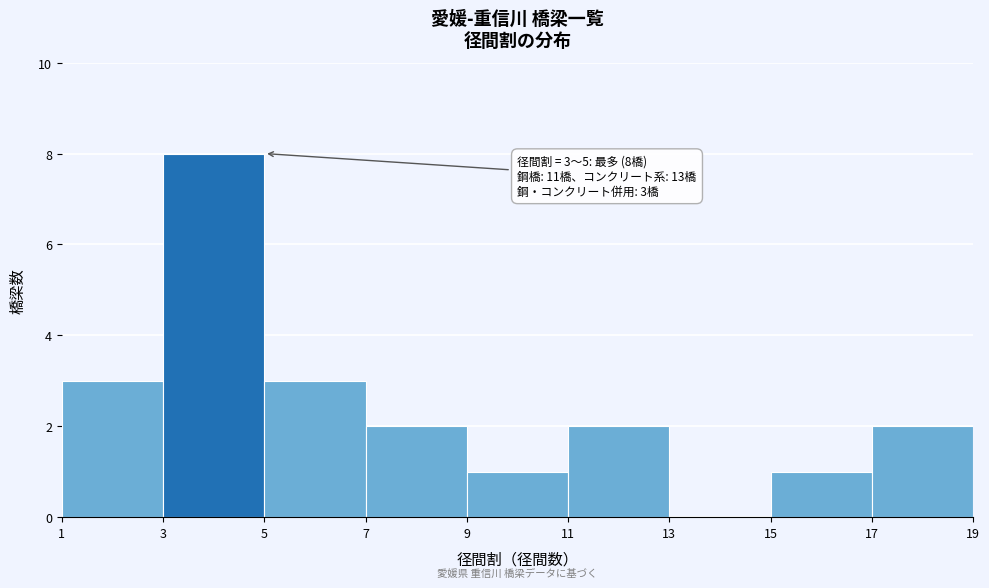

Which range on the x-axis has the tallest bar?

3 to 5